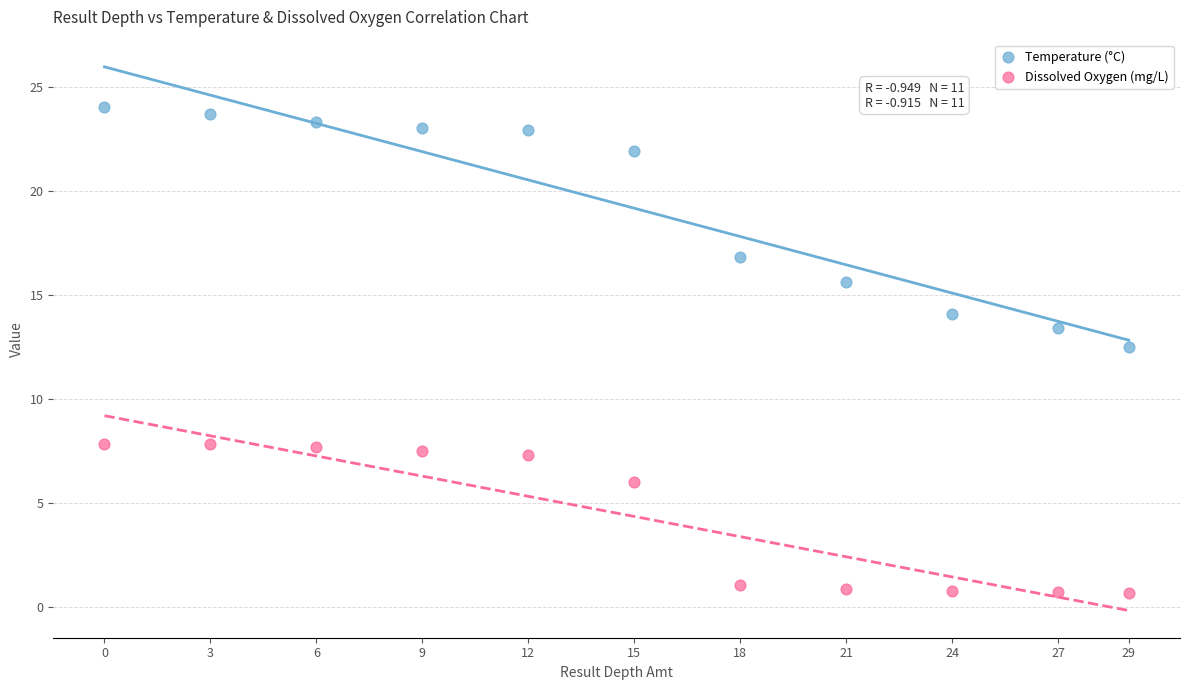

Across all data points, what is the range of X values (max minus min)?

29.0